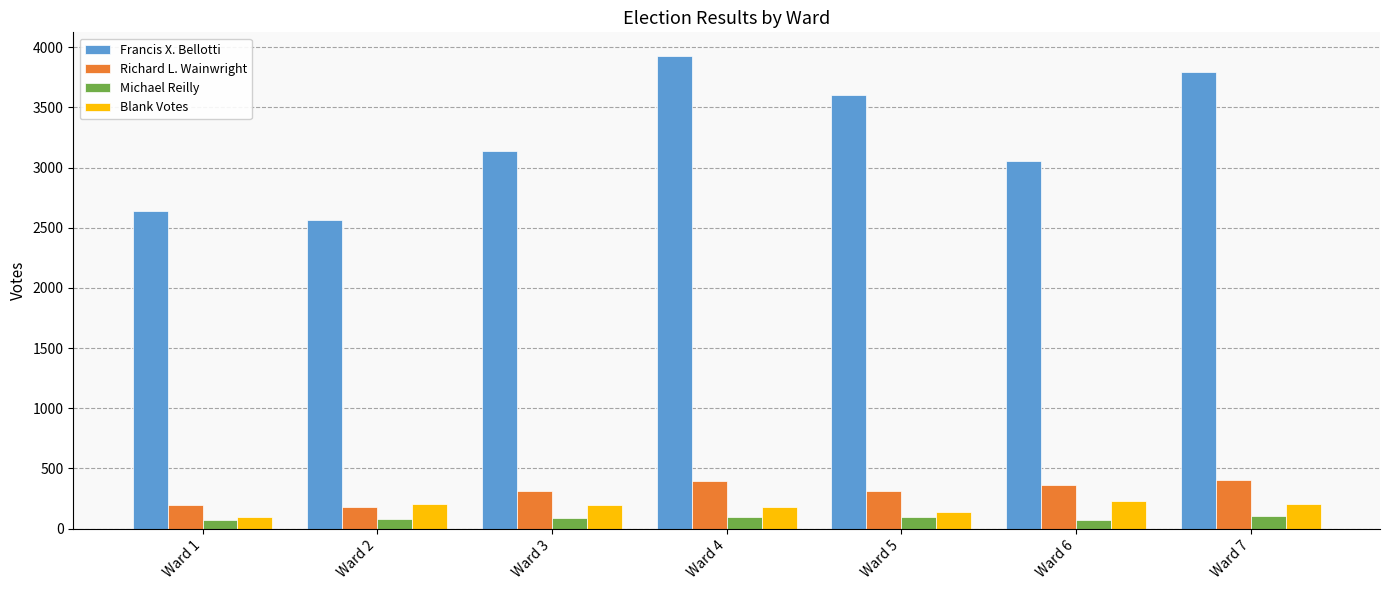

At how many categories does at least one series exceed 997?

7